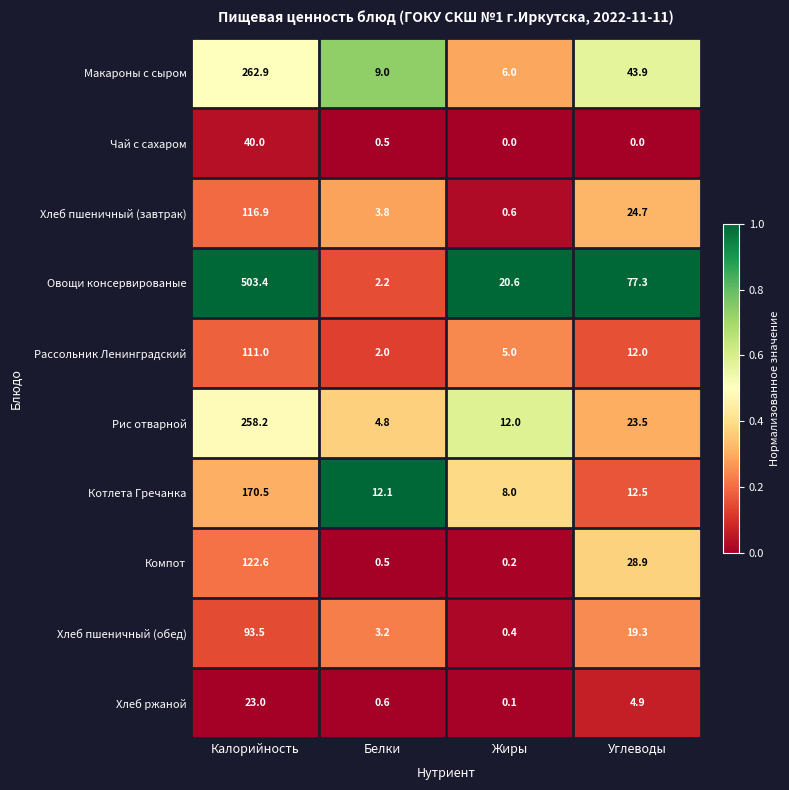

The Макароны с сыром series shows 9.0 at Белки. True or false?

True